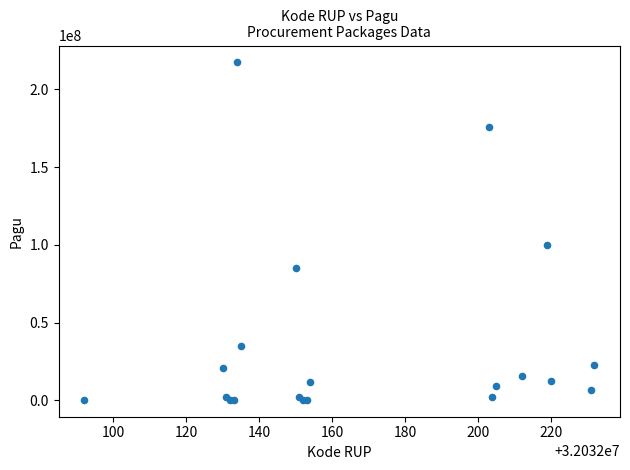

What Y value in the scatter plot is closest to 108800000?

99958000